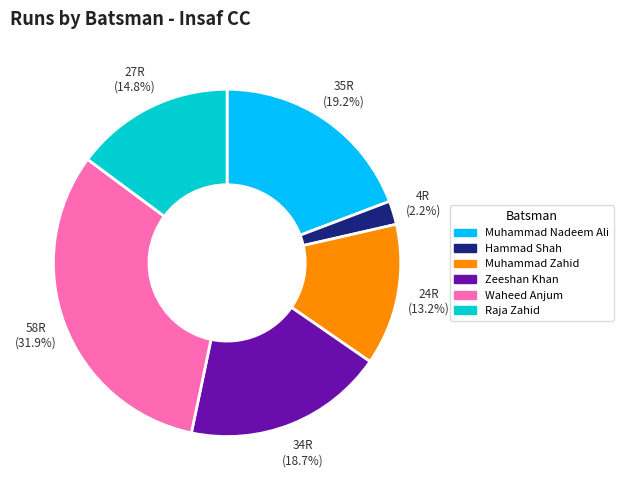

Is there a majority slice in this chart?

No